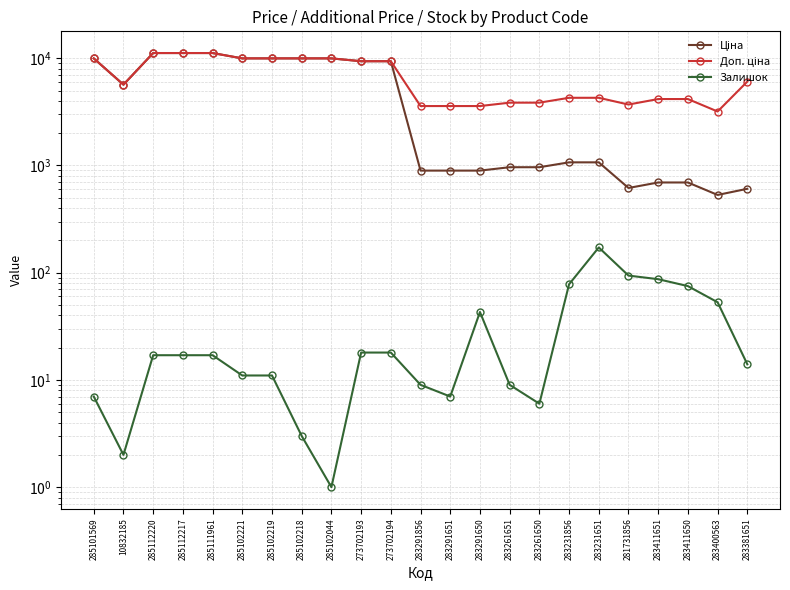

Is it true that Доп. ціна equals 4165.6 at 283411650?

True